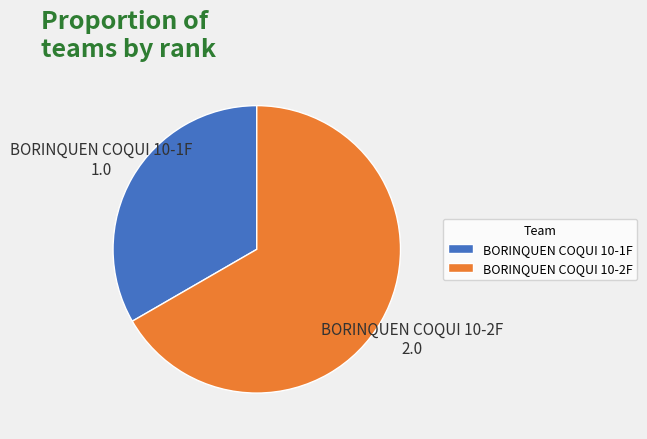

True or false: BORINQUEN COQUI 10-2F accounts for 80% of the total.

False